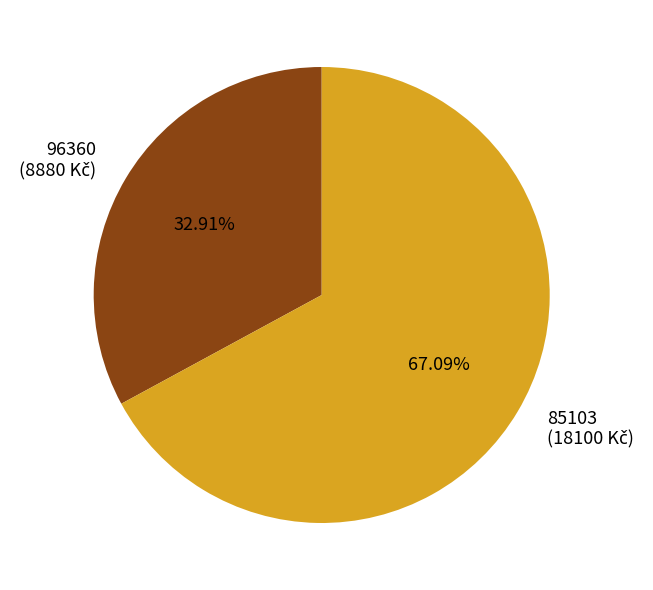

How many slices are in this pie chart?

2